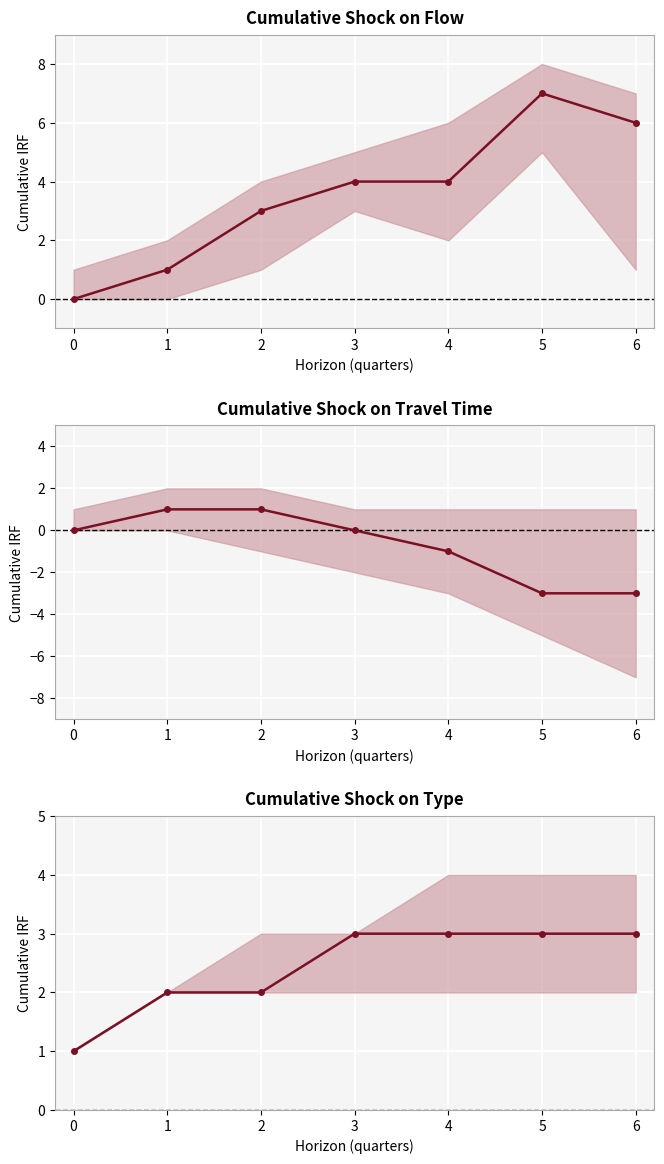

Read the travel_mean value at 6.

-3